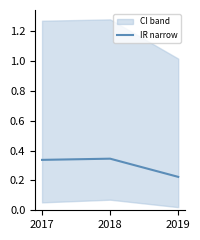

Where is the data nearest to the value 0?

2019